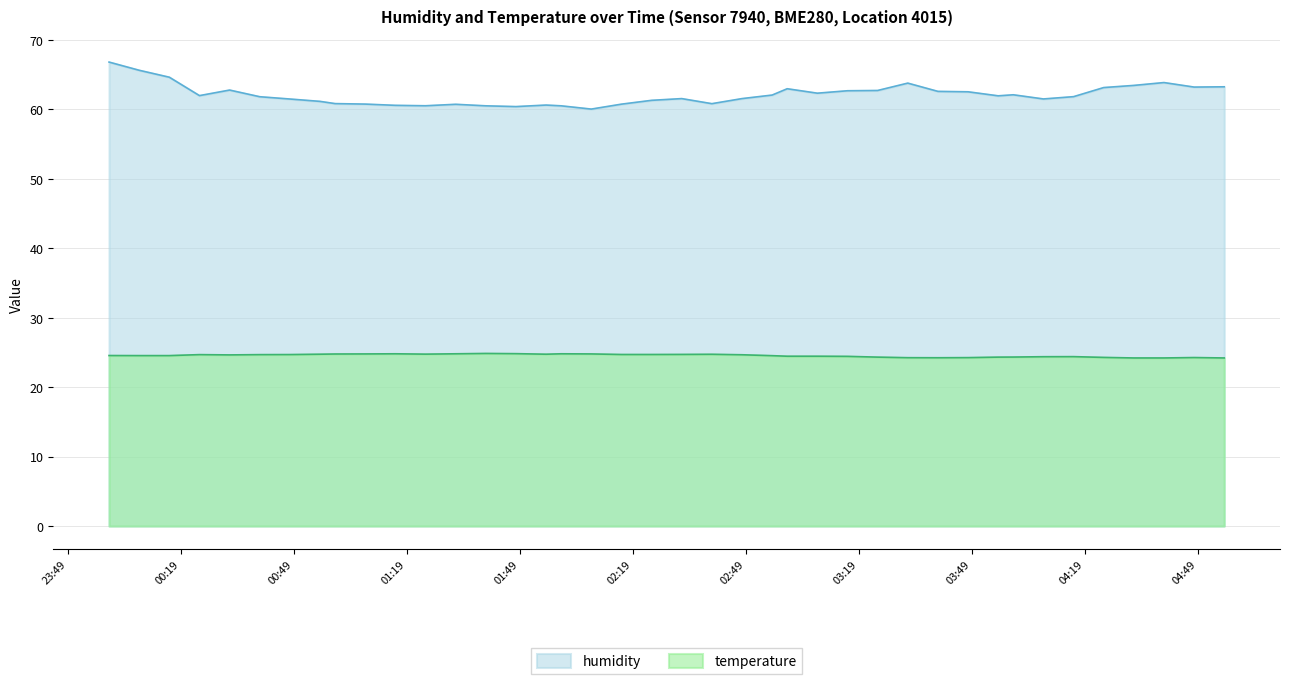

List the series in order of their peak value, highest first.

humidity, temperature